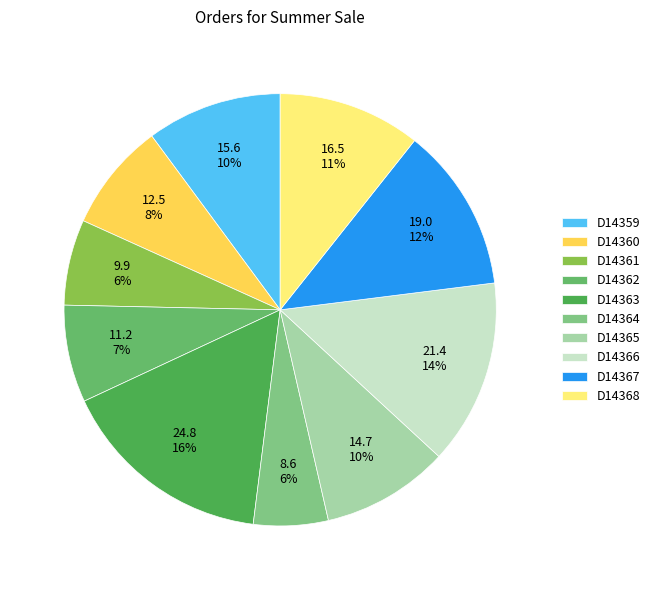

Count the number of slices in the pie.

10